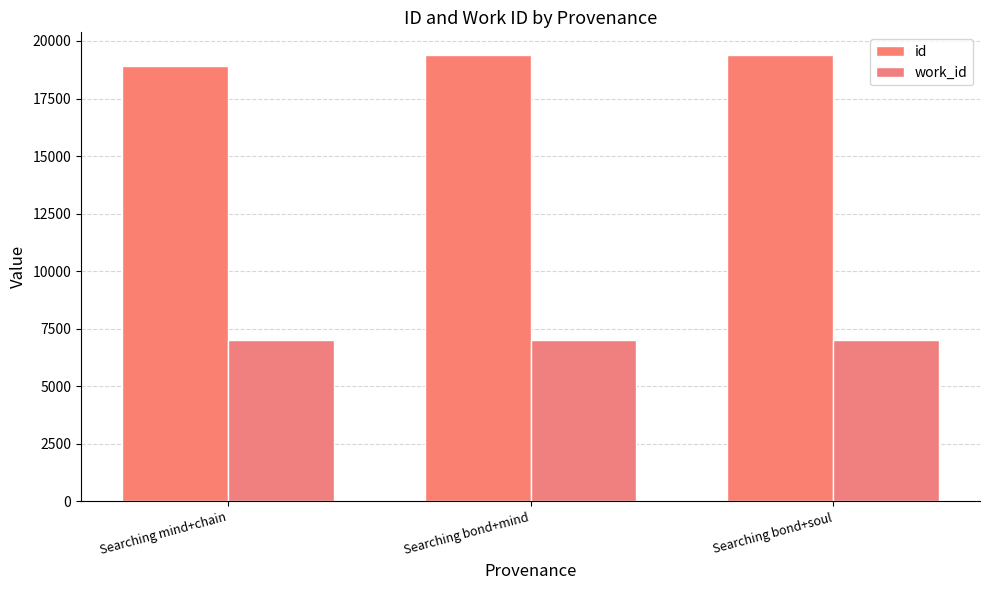

Is it true that work_id equals 4272 at Searching bond+mind?

False